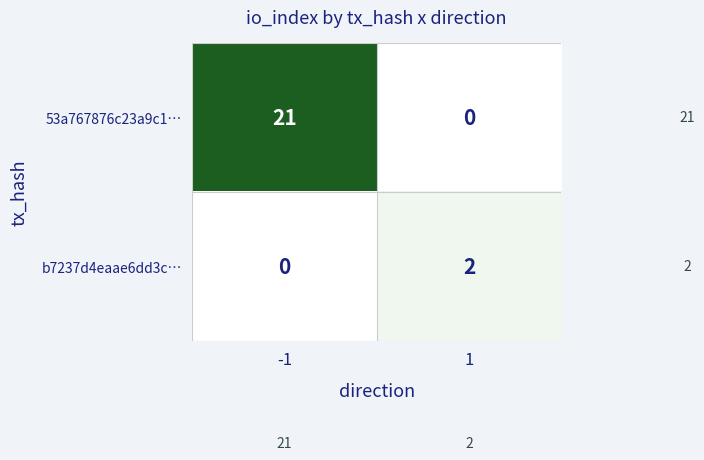

Reading left to right, list all the values displayed in this chart.

53a767876c23a9c1…: -1=21	1=0
b7237d4eaae6dd3c…: -1=0	1=2